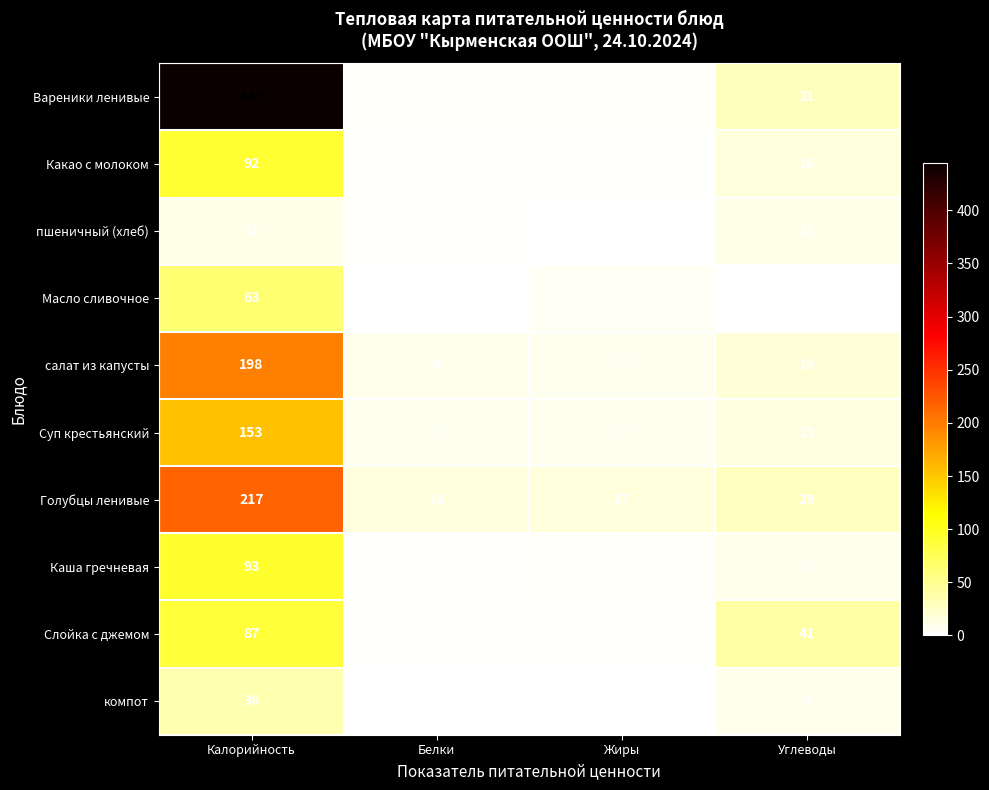

Count the Слойка с джемом values in the range 3 to 87.

4